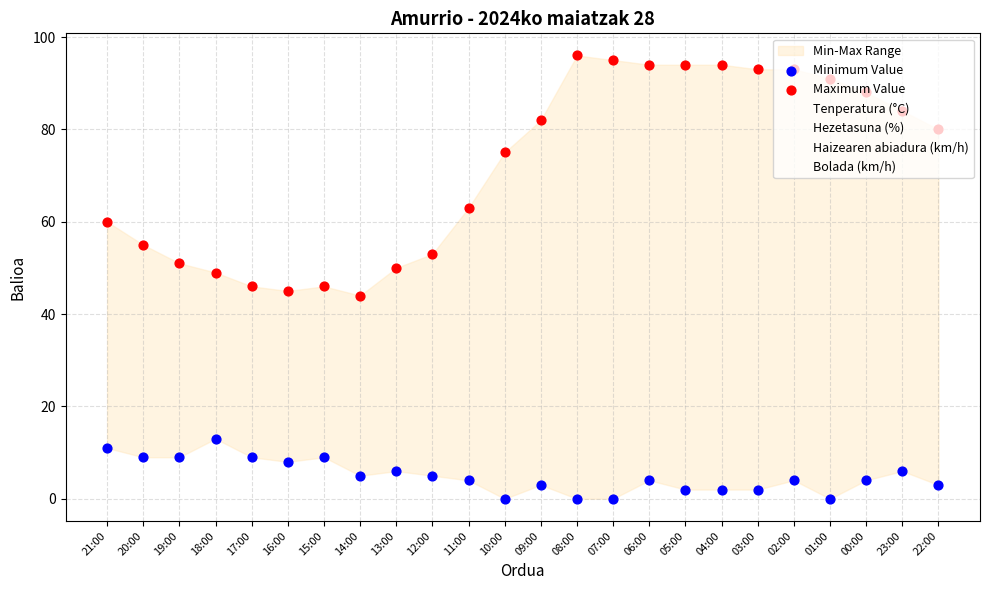

Which series reaches the maximum Y coordinate?

Maximum Value